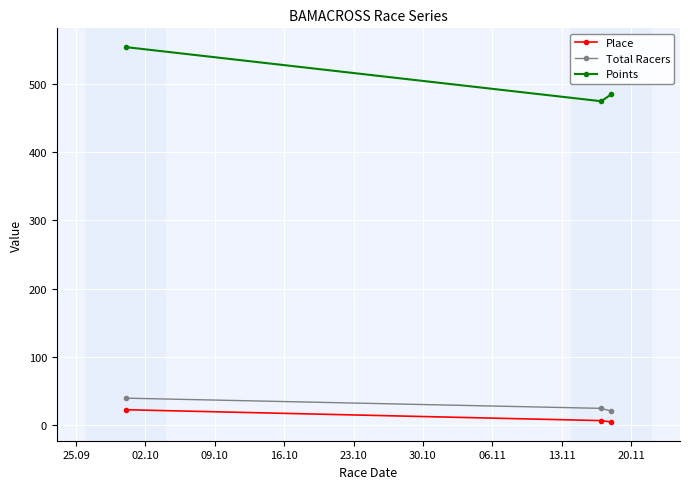

How many series are shown in this chart?

3